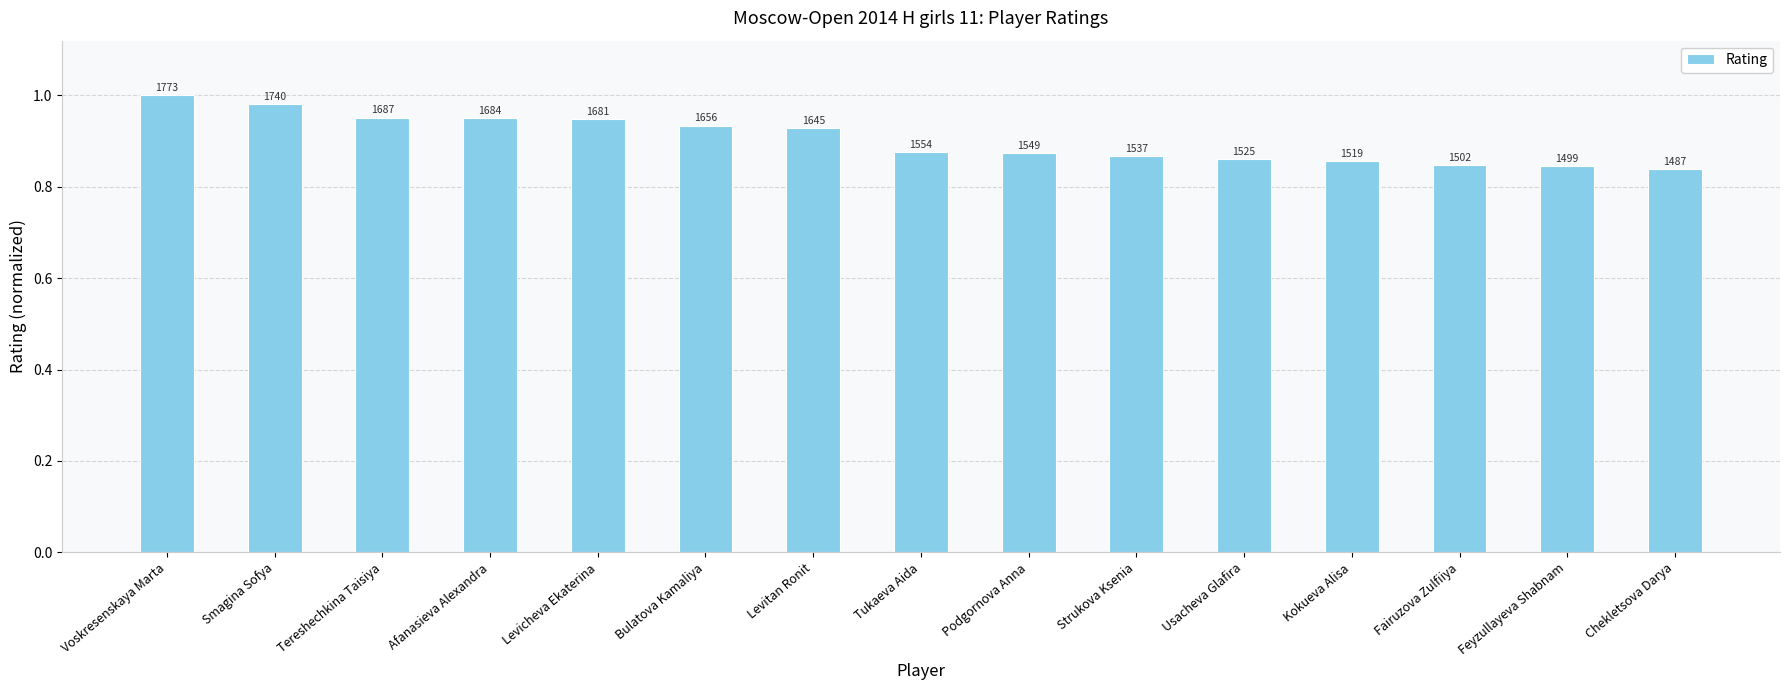

What is the value of the 1st bar from the left?

1.0